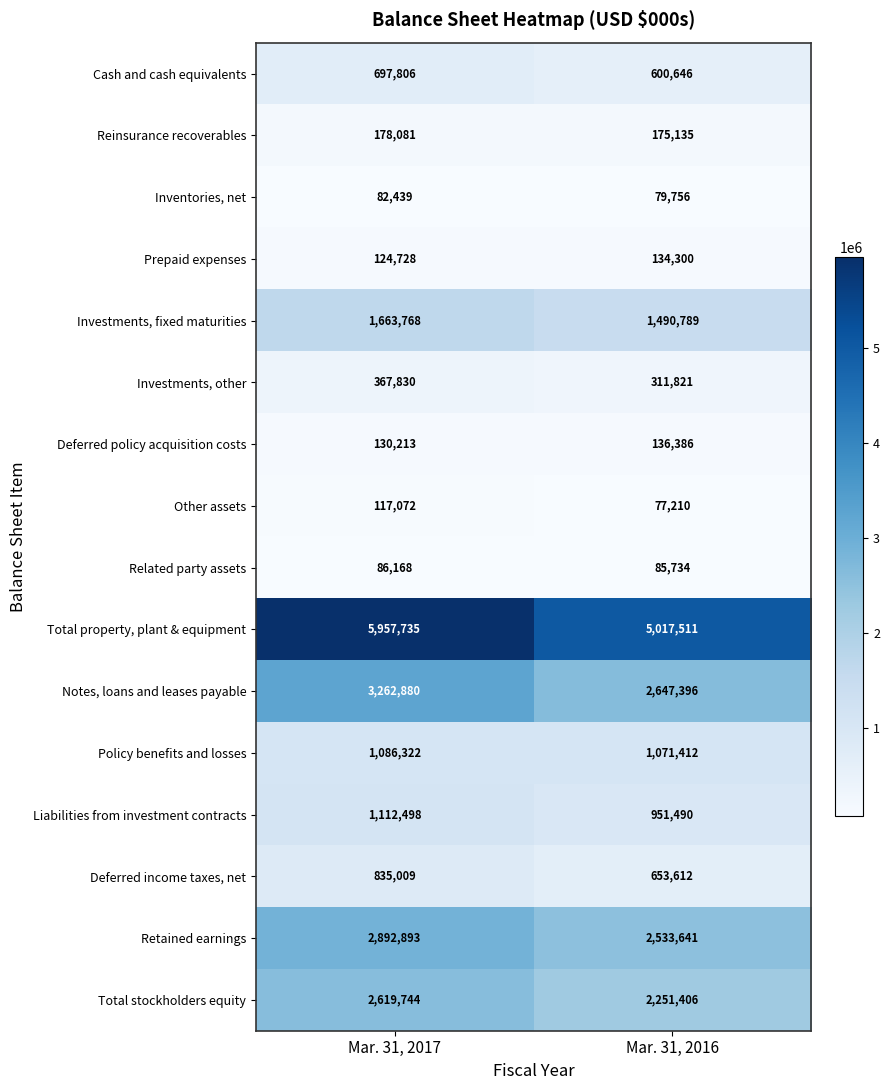

Which series has the widest spread of values?

Total property, plant & equipment